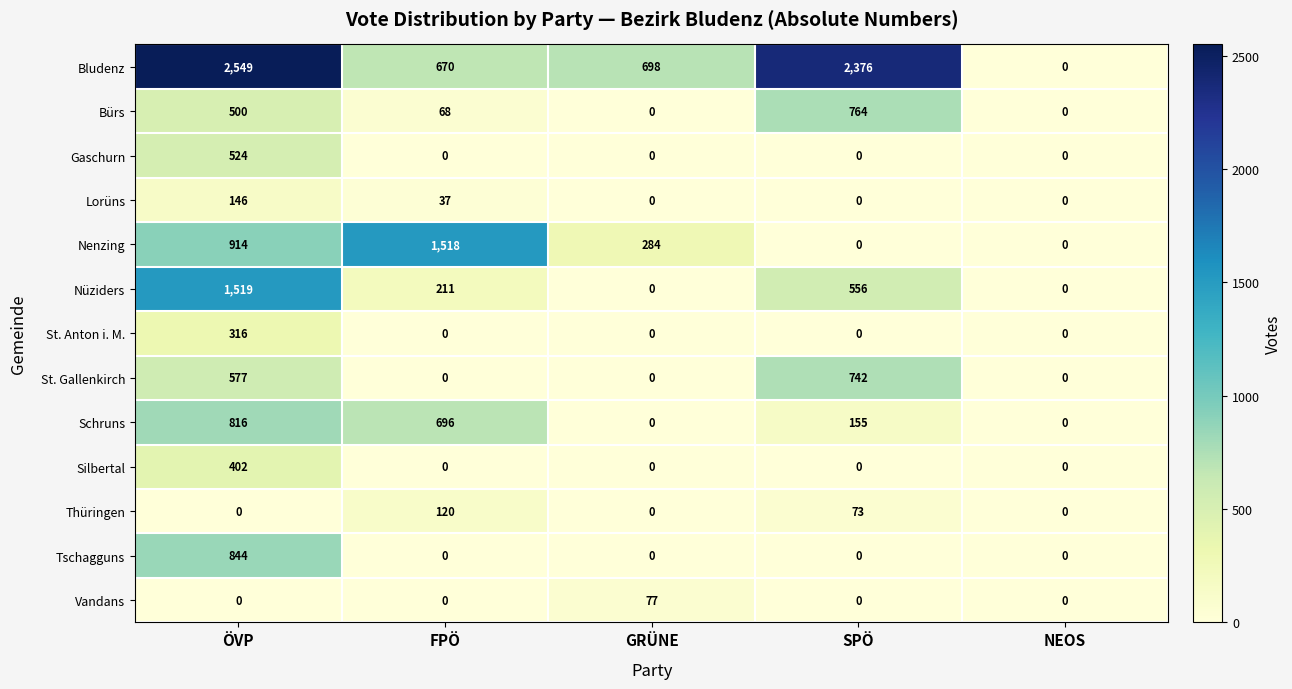

List the series in order of their peak value, lowest first.

Vandans, Thüringen, Lorüns, St. Anton i. M., Silbertal, Gaschurn, St. Gallenkirch, Bürs, Schruns, Tschagguns, Nenzing, Nüziders, Bludenz